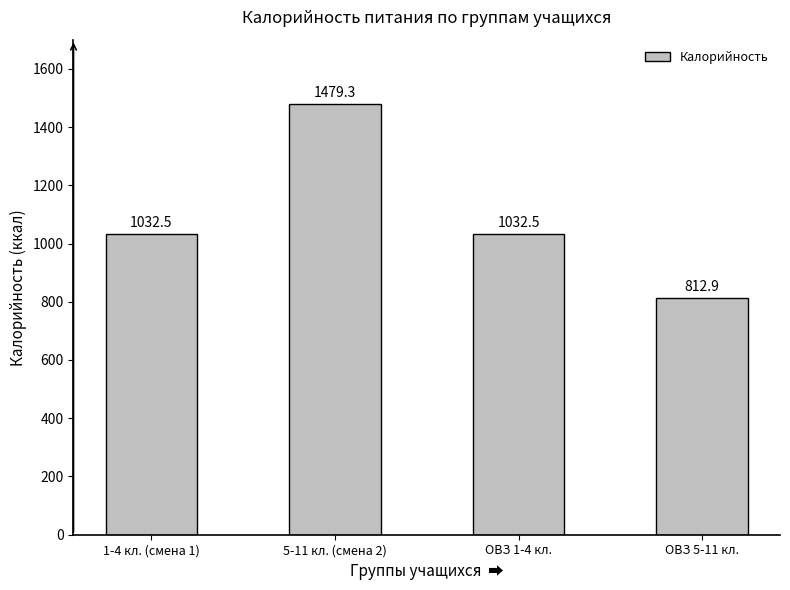

What is the minimum value shown in the chart?

812.9